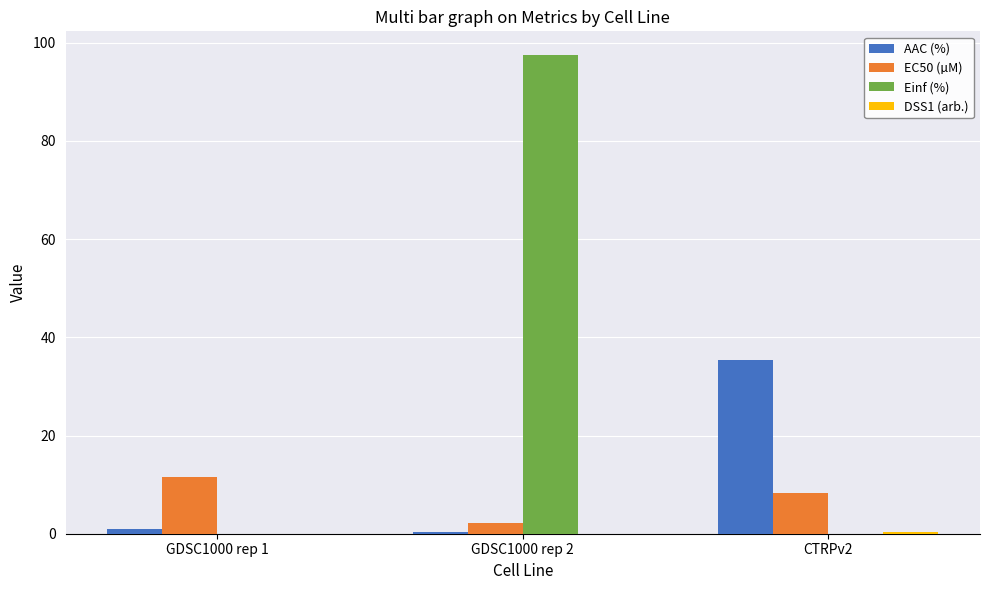

At which label is EC50 (µM) closest to 6?

CTRPv2